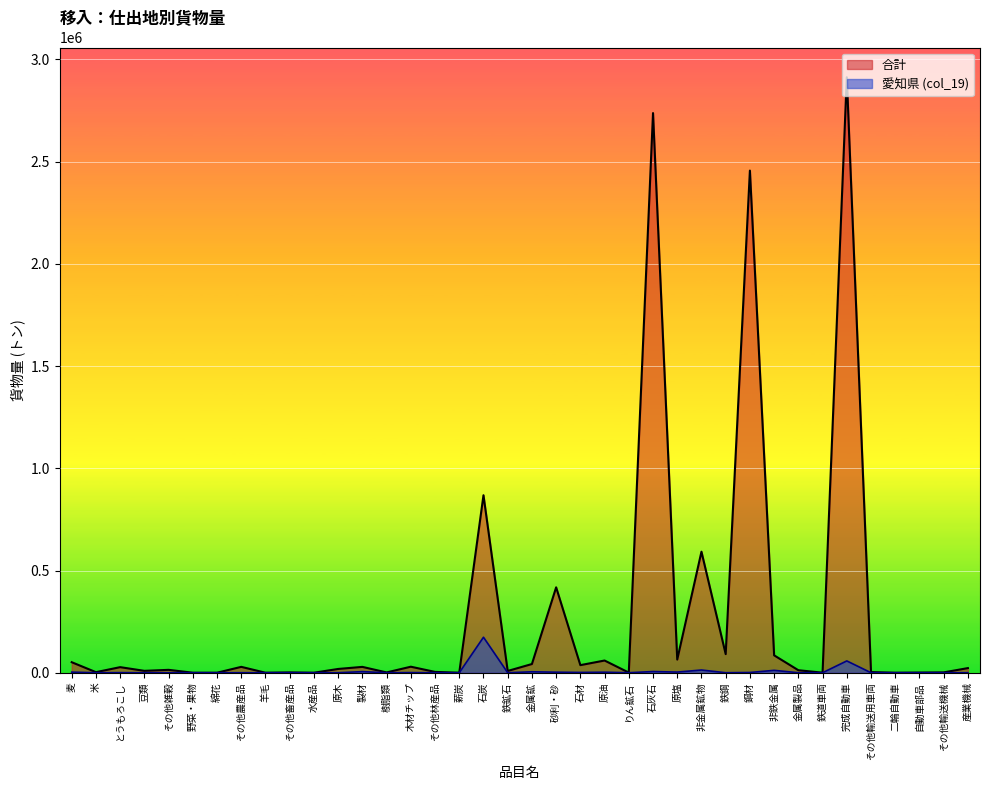

Reading left to right, extract all data points from this chart.

合計: 麦=51396.0	米=2730.0	とうもろこし=27242.0	豆類=9205.0	その他雑穀=14088.0	野菜・果物=0.0	綿花=0.0	その他農産品=28698.0	羊毛=0.0	その他畜産品=1500.0	水産品=0.0	原木=18427.0	製材=28547.0	樹脂類=1400.0	木材チップ=29424.0	その他林産品=3990.0	薪炭=0.0	石炭=868213.7	鉄鉱石=8573.0	金属鉱=42522.0	砂利・砂=417724.0	石材=37080.0	原油=59691.9	りん鉱石=650.0	石灰石=2737704.0	原塩=64378.0	非金属鉱物=592048.0	鉄鋼=90995.8	鋼材=2456353.9	非鉄金属=85073.6	金属製品=12240.0	鉄道車両=182.0	完成自動車=2912830.0	その他輸送用車両=3159.0	二輪自動車=0.0	自動車部品=817.0	その他輸送機械=1619.0	産業機械=22622.0
col_19 (愛知県): 麦=2855.0	米=0.0	とうもろこし=438.0	豆類=0.0	その他雑穀=0.0	野菜・果物=0.0	綿花=0.0	その他農産品=0.0	羊毛=0.0	その他畜産品=0.0	水産品=0.0	原木=0.0	製材=5350.0	樹脂類=0.0	木材チップ=650.0	その他林産品=0.0	薪炭=0.0	石炭=173623.0	鉄鉱石=0.0	金属鉱=4551.0	砂利・砂=2600.0	石材=1400.0	原油=2529.9	りん鉱石=0.0	石灰石=5763.0	原塩=3100.0	非金属鉱物=13220.0	鉄鋼=0.0	鋼材=1133.6	非鉄金属=11615.0	金属製品=0.0	鉄道車両=0.0	完成自動車=57740.0	その他輸送用車両=0.0	二輪自動車=0.0	自動車部品=0.0	その他輸送機械=80.0	産業機械=0.0